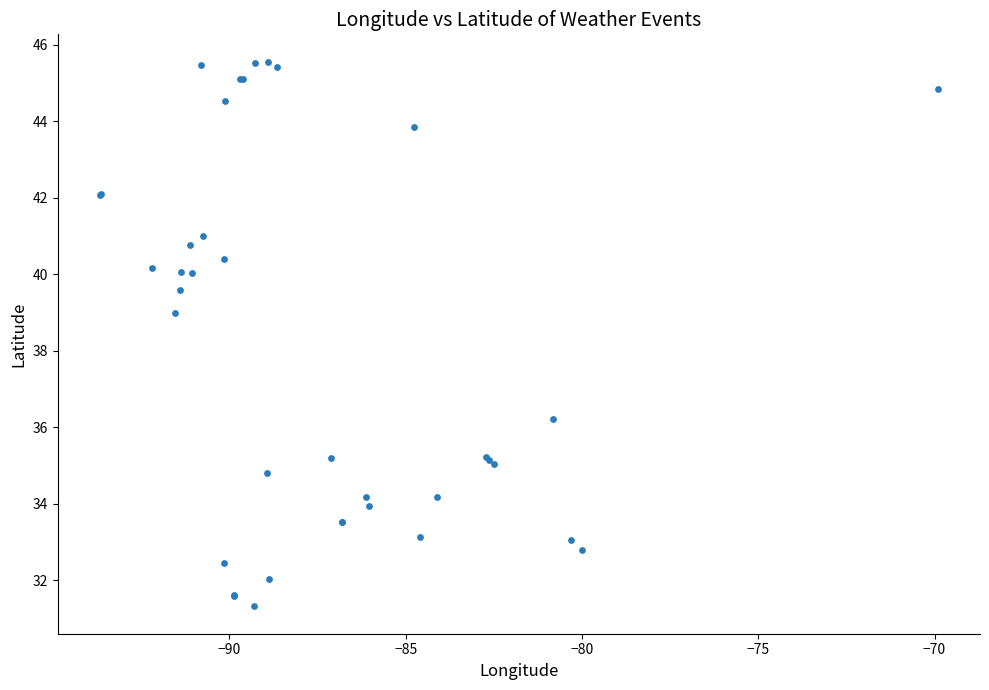

What Y value in the scatter plot is closest to 38?

39.0